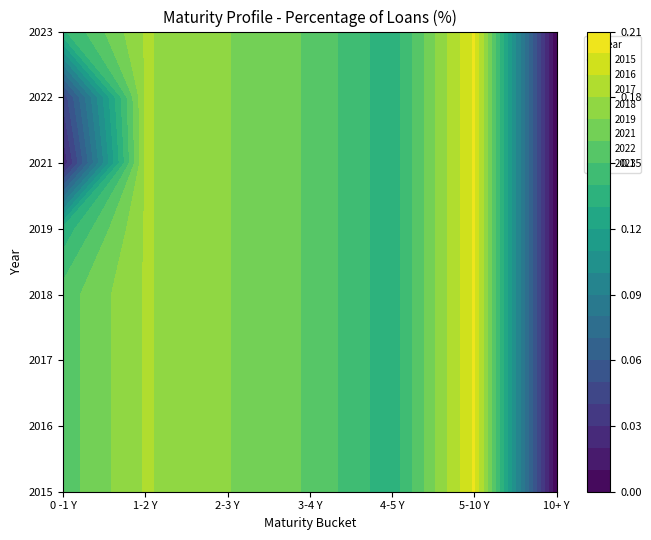

Which category has the lowest value in the 2016 series?

10+ Y